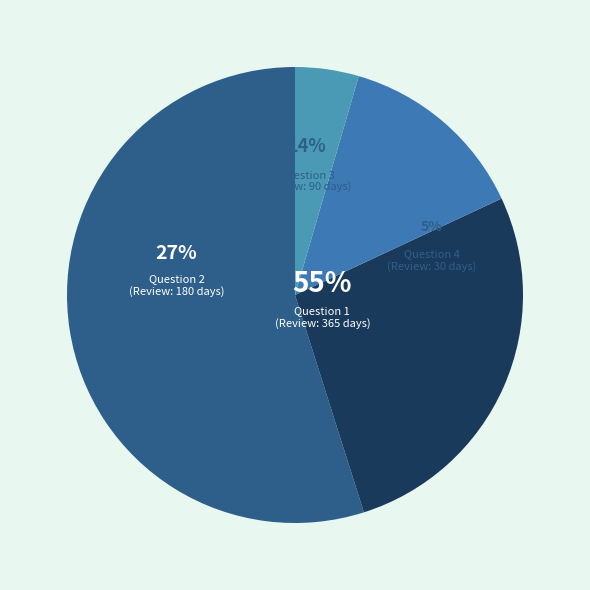

Rank the categories by value from highest to lowest.

Question 1, Question 2, Question 3, Question 4